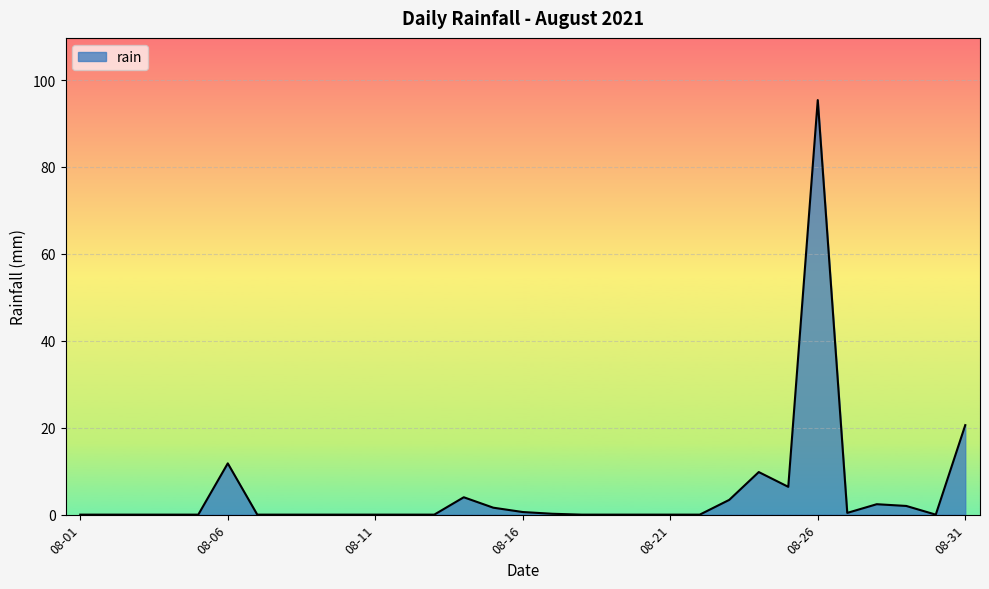

What is the difference between the maximum and minimum values?

95.4